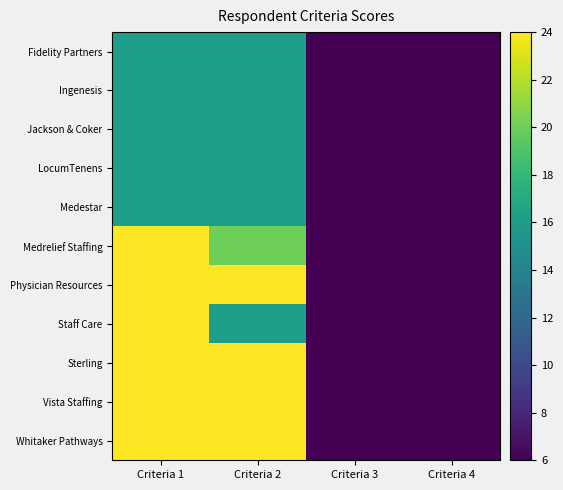

Reading right to left, transcribe all the data shown in this chart.

Fidelity Partners: Criteria 4=6	Criteria 3=6	Criteria 2=16	Criteria 1=16
Ingenesis: Criteria 4=6	Criteria 3=6	Criteria 2=16	Criteria 1=16
Jackson & Coker: Criteria 4=6	Criteria 3=6	Criteria 2=16	Criteria 1=16
LocumTenens: Criteria 4=6	Criteria 3=6	Criteria 2=16	Criteria 1=16
Medestar: Criteria 4=6	Criteria 3=6	Criteria 2=16	Criteria 1=16
Medrelief Staffing: Criteria 4=6	Criteria 3=6	Criteria 2=20	Criteria 1=24
Physician Resources: Criteria 4=6	Criteria 3=6	Criteria 2=24	Criteria 1=24
Staff Care: Criteria 4=6	Criteria 3=6	Criteria 2=16	Criteria 1=24
Sterling: Criteria 4=6	Criteria 3=6	Criteria 2=24	Criteria 1=24
Vista Staffing: Criteria 4=6	Criteria 3=6	Criteria 2=24	Criteria 1=24
Whitaker Pathways: Criteria 4=6	Criteria 3=6	Criteria 2=24	Criteria 1=24